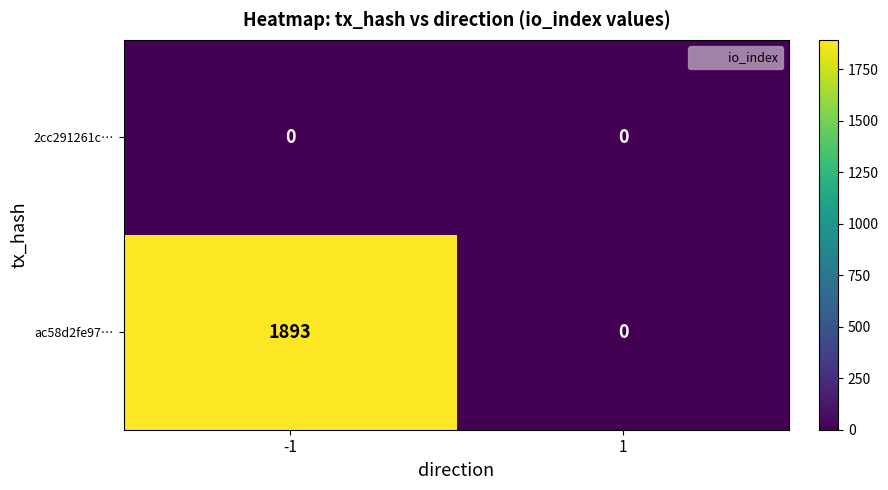

Between -1 and 1, which series saw the biggest shift?

ac58d2fe97…